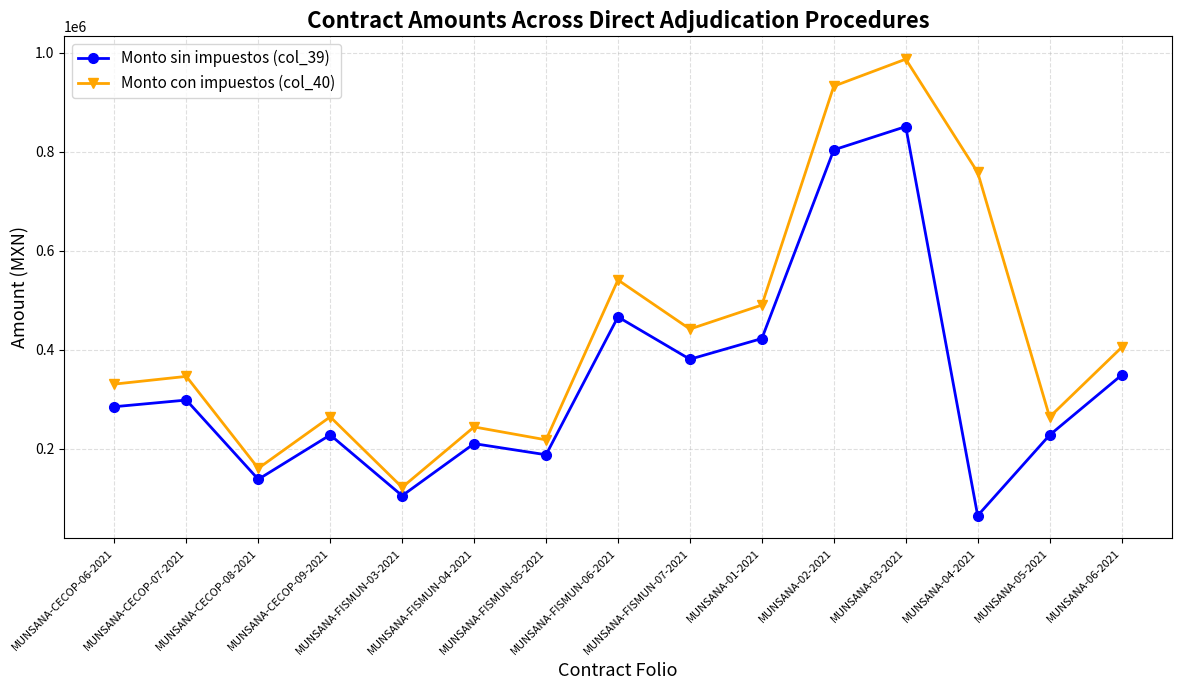

In Monto con impuestos (col_40), how many points are lower than both neighbors (excluding endpoints)?

5